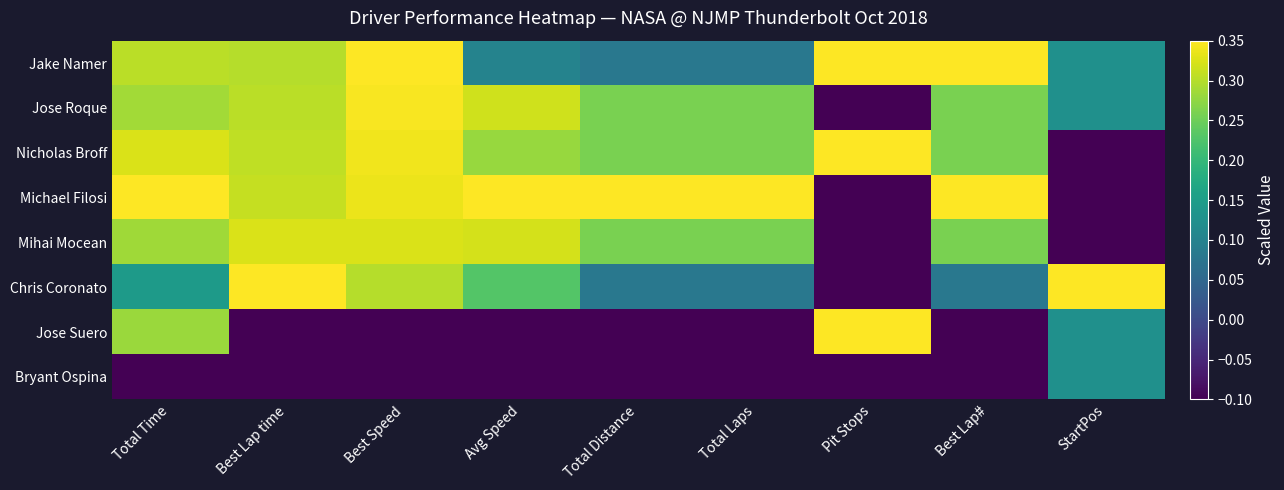

Rank the series at StartPos from lowest to highest value.

Nicholas Broff, Michael Filosi, Mihai Mocean, Jake Namer, Jose Roque, Jose Suero, Bryant Ospina, Chris Coronato